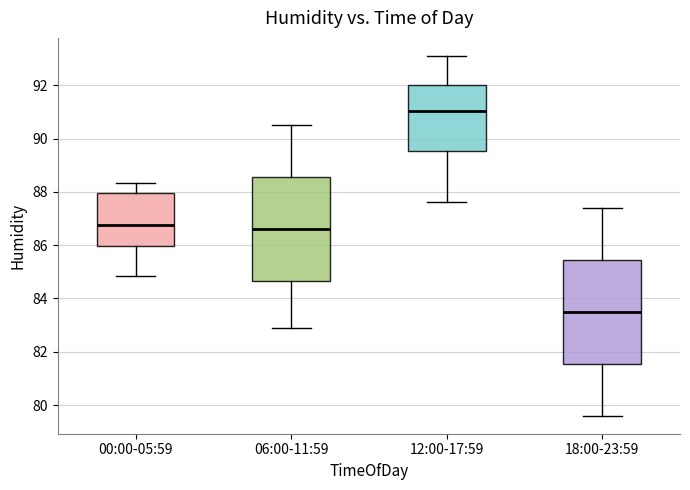

Reading left to right, read every box against the y-axis: the position of its median line, the range the box covers, and the ends of its whiskers. The values are not printed on the chart, so give them approximately, as read against the axis.

00:00-05:59: median 86.8, box 86.0 to 88.0, whiskers 84.8 to 88.4
06:00-11:59: median 86.6, box 84.6 to 88.6, whiskers 83.0 to 90.6
12:00-17:59: median 91.0, box 89.6 to 92.0, whiskers 87.6 to 93.2
18:00-23:59: median 83.6, box 81.6 to 85.4, whiskers 79.6 to 87.4